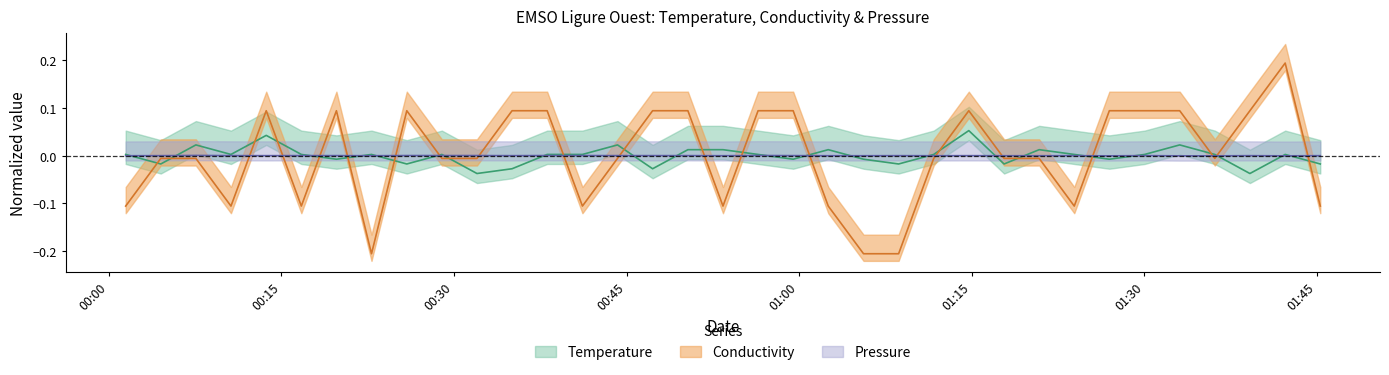

True or false: Conductivity and Temperature intersect in this chart.

True